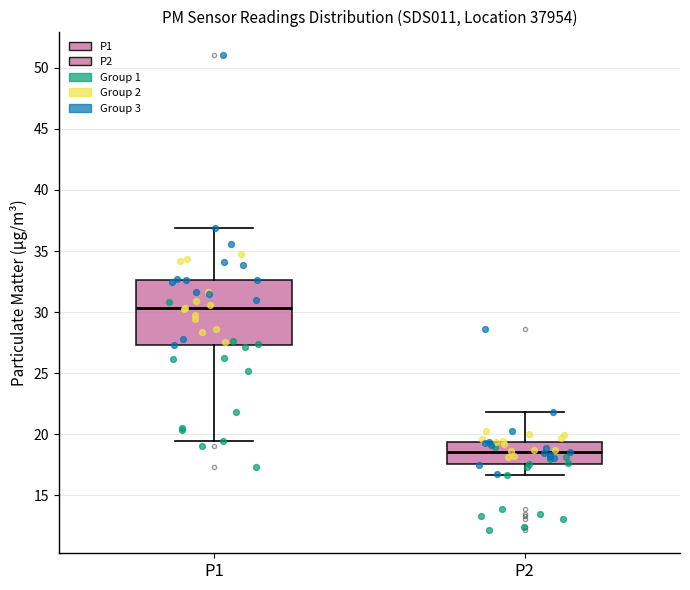

Comparing the boxes themselves (not the whiskers), which one is the tallest?

P1